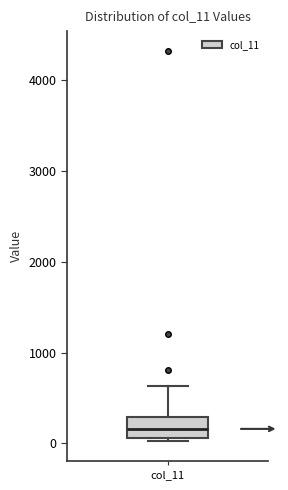

Read this box plot against the y-axis: the position of the median line, the range covered by the box, and the ends of both whiskers. The values are not printed on the chart, so give them approximately, as read against the axis.

median 200, box 100 to 300, whiskers 0 to 600